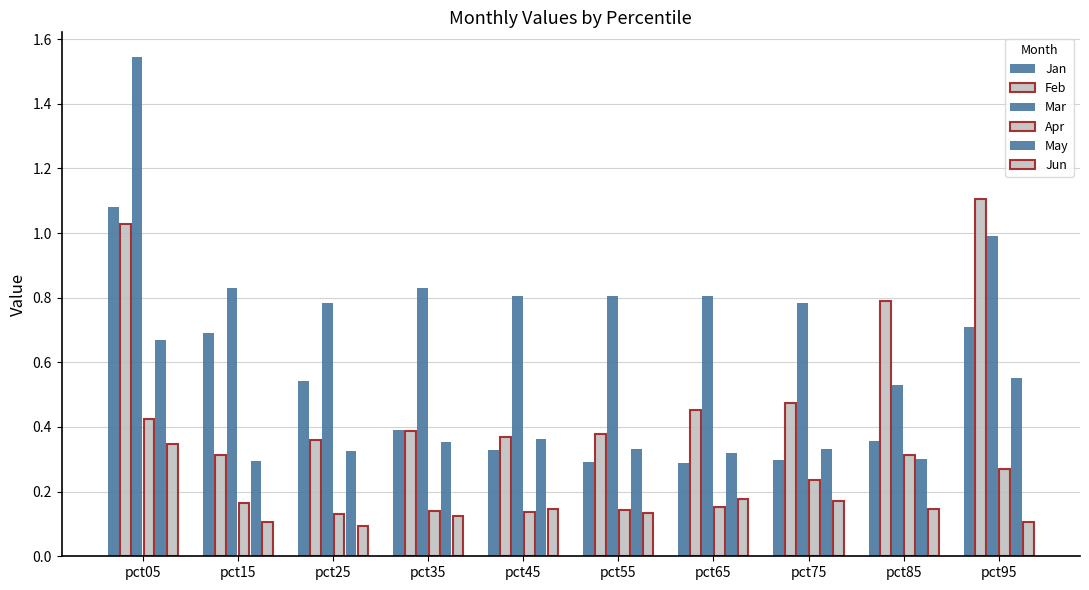

What is the value of the Jun bar at the 5th from the left?

0.1